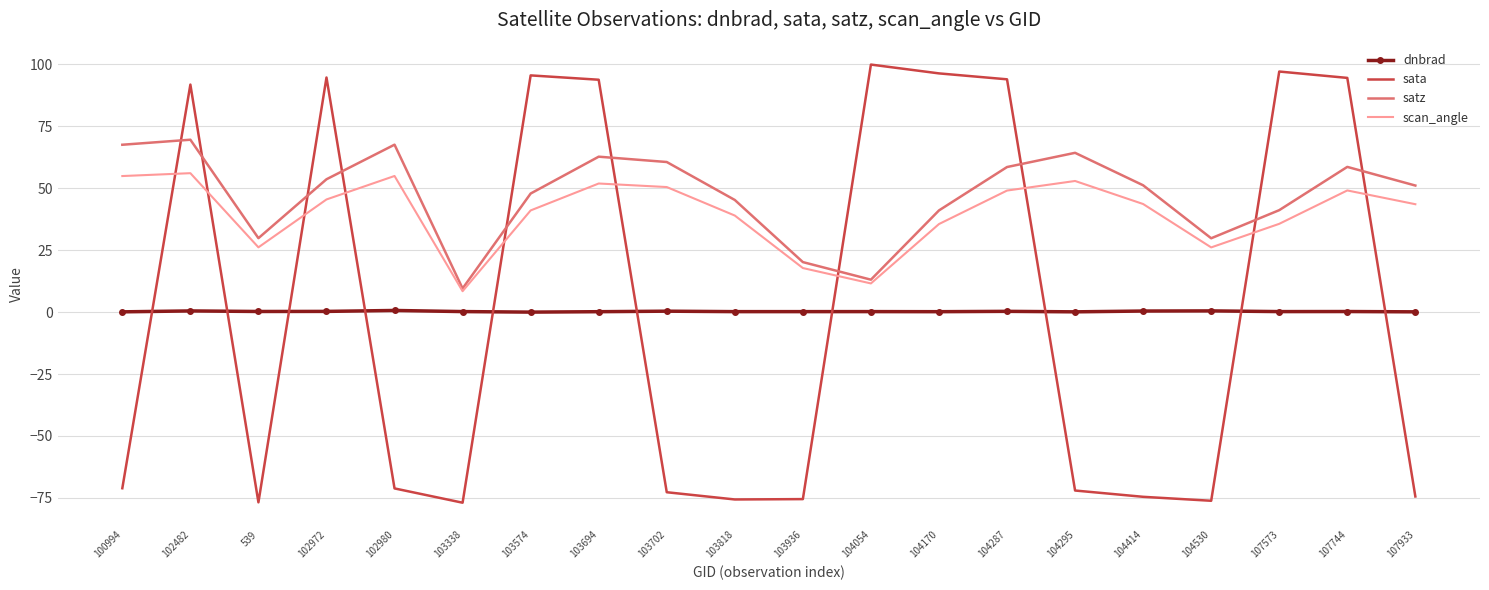

At 102980, list the series in order from largest to smallest.

satz, scan_angle, dnbrad, sata